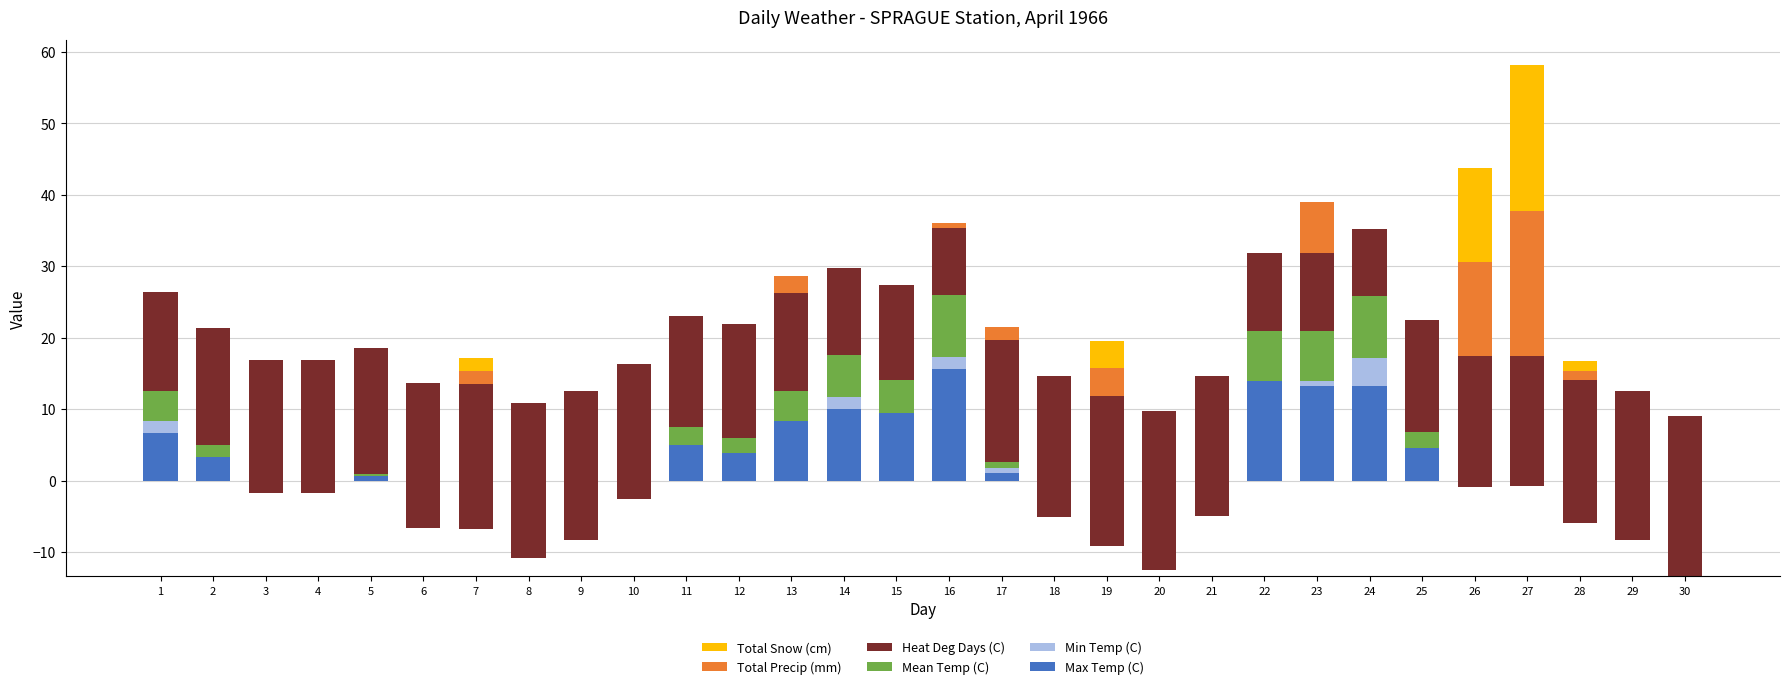

Which category has the lowest value in the Heat Deg Days (C) series?

16